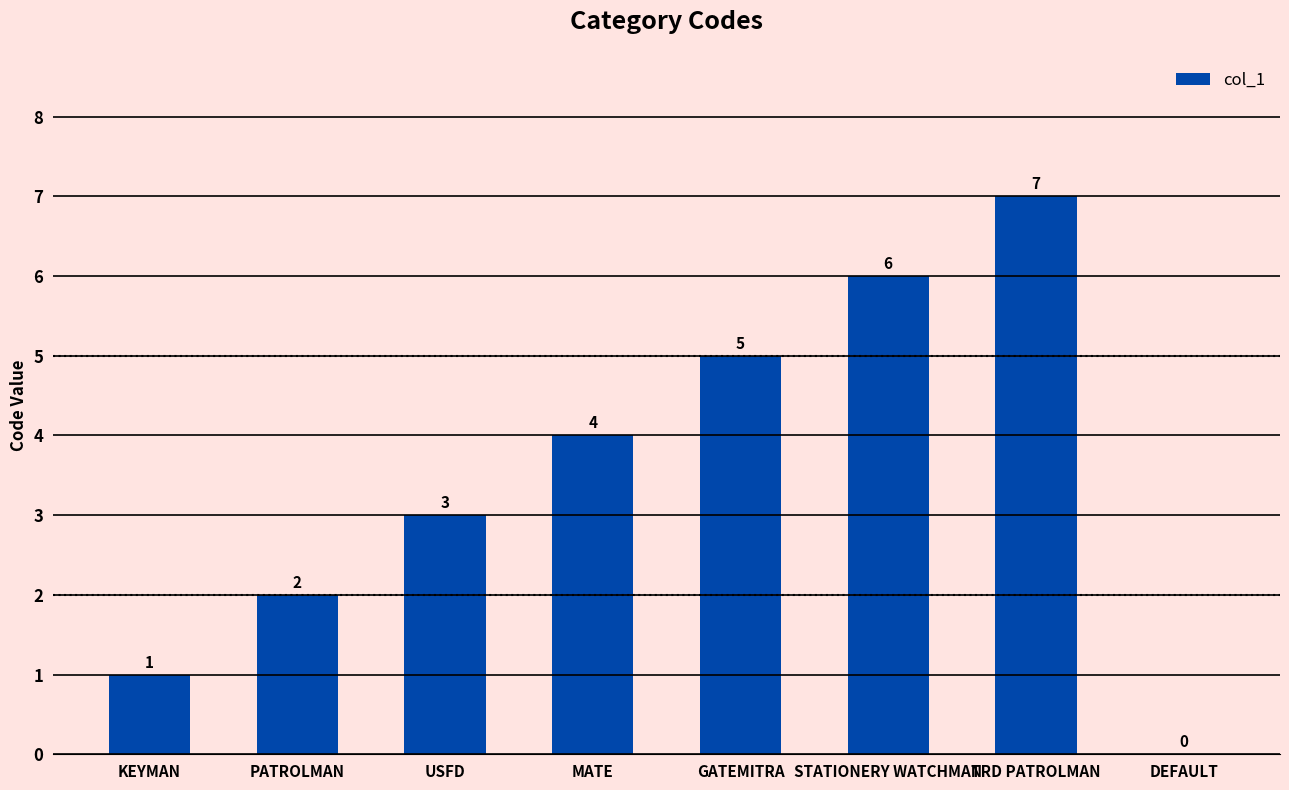

Reading right to left, transcribe all the data shown in this chart.

0	7	6	5	4	3	2	1